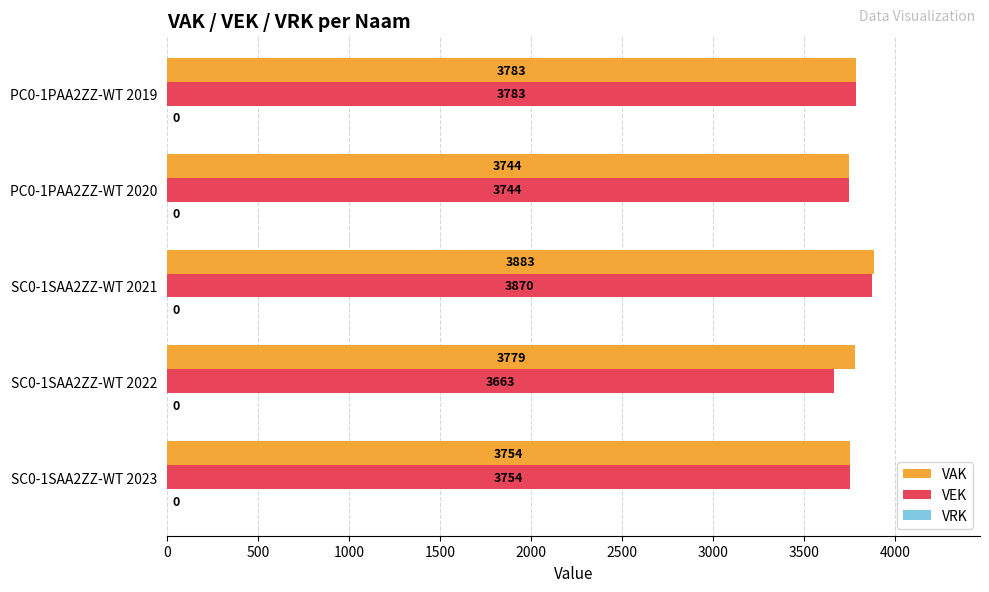

What is the average value of the VEK series?

3763